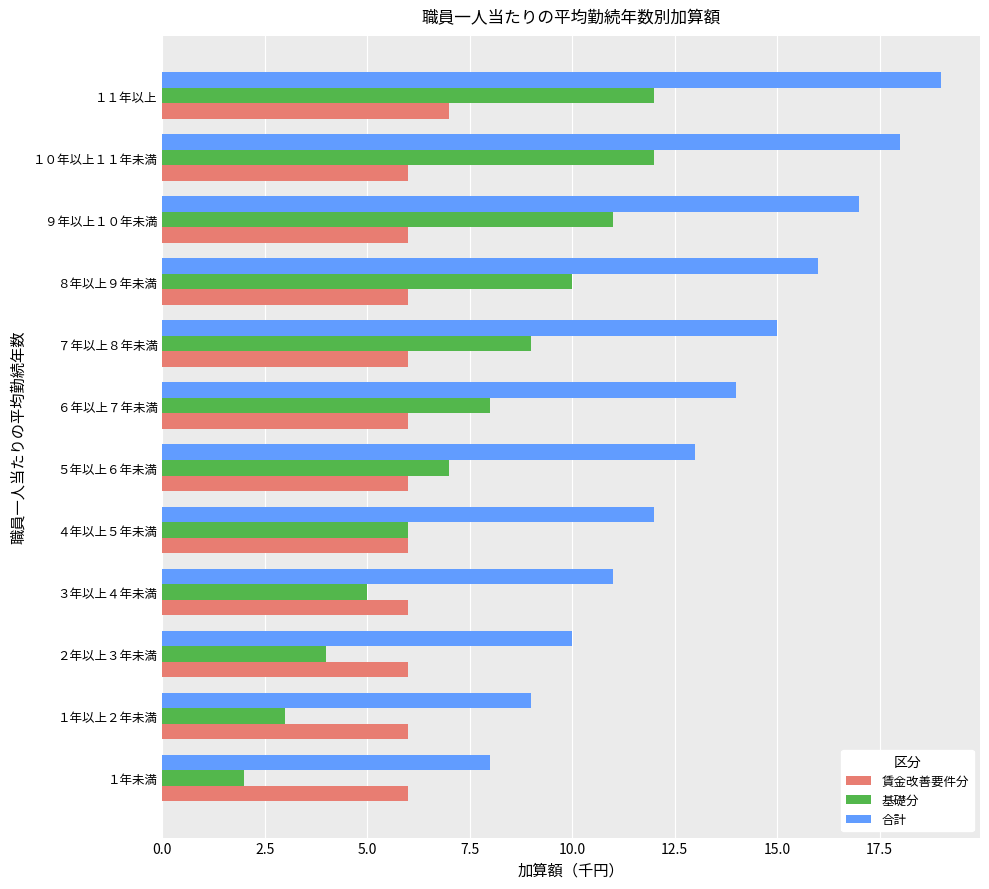

Which series has the largest total across all categories?

合計